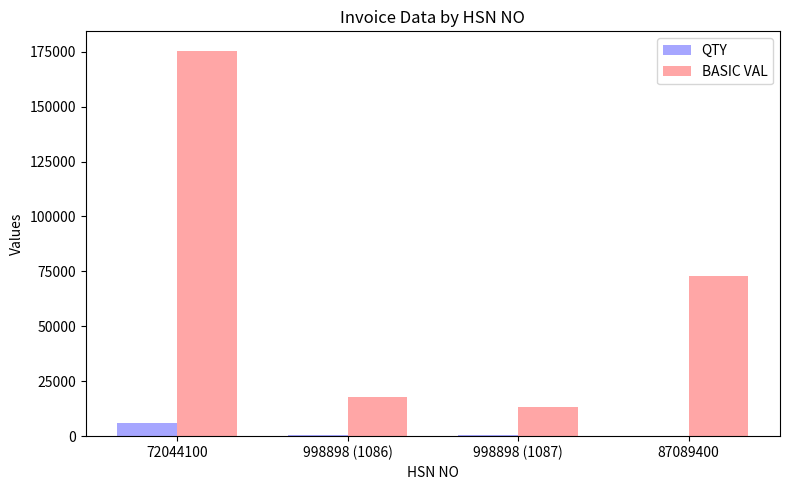

The BASIC VAL series shows 5482 at 998898 (1086). True or false?

False